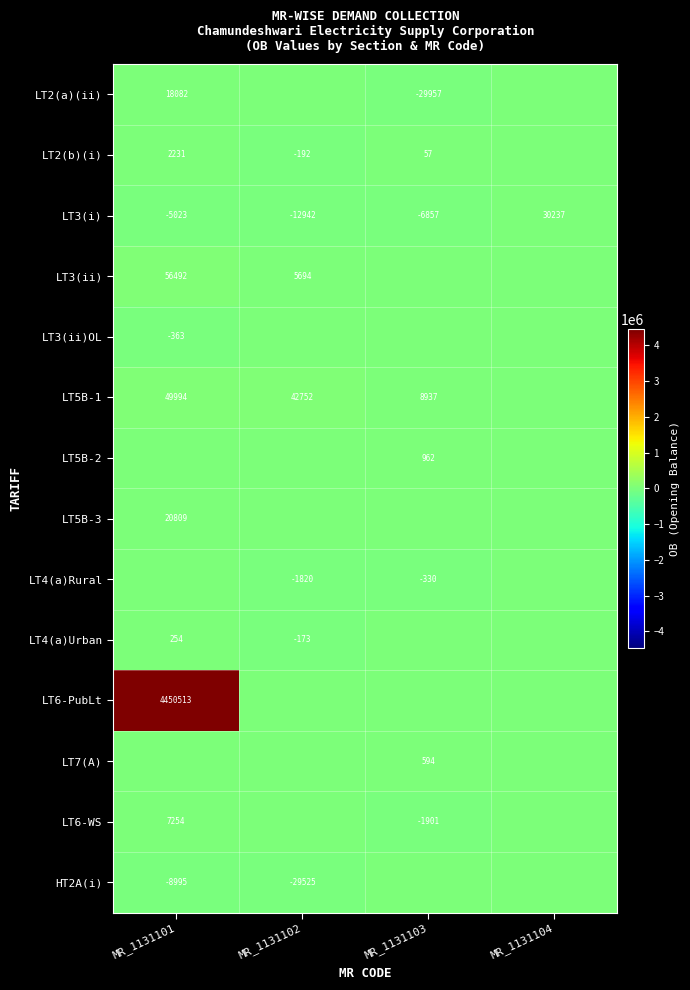

Is it true that LT2(a)(ii) equals 18082 at MR_1131101?

True